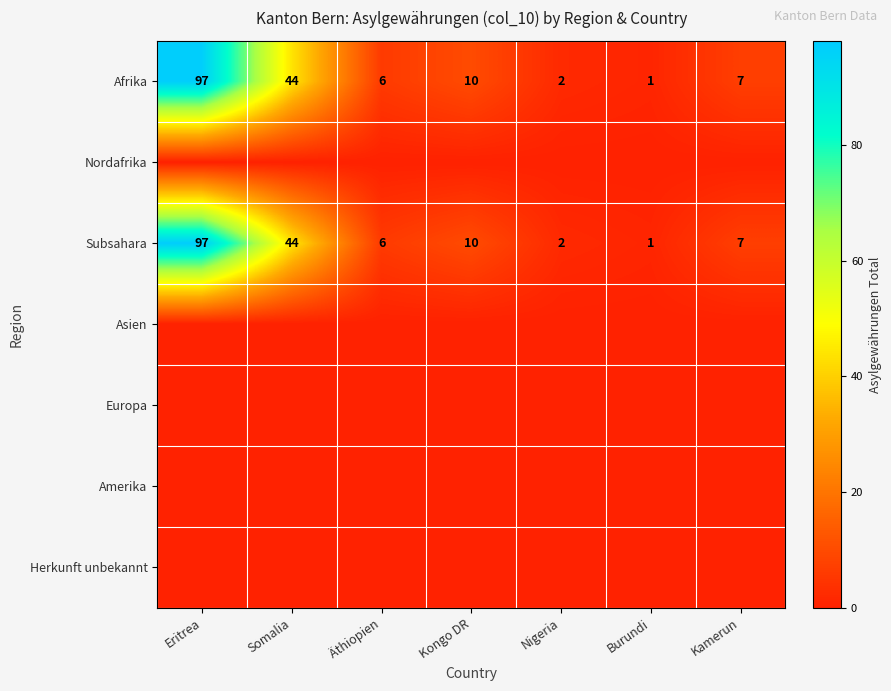

What is the highest value of the Afrika series?

97